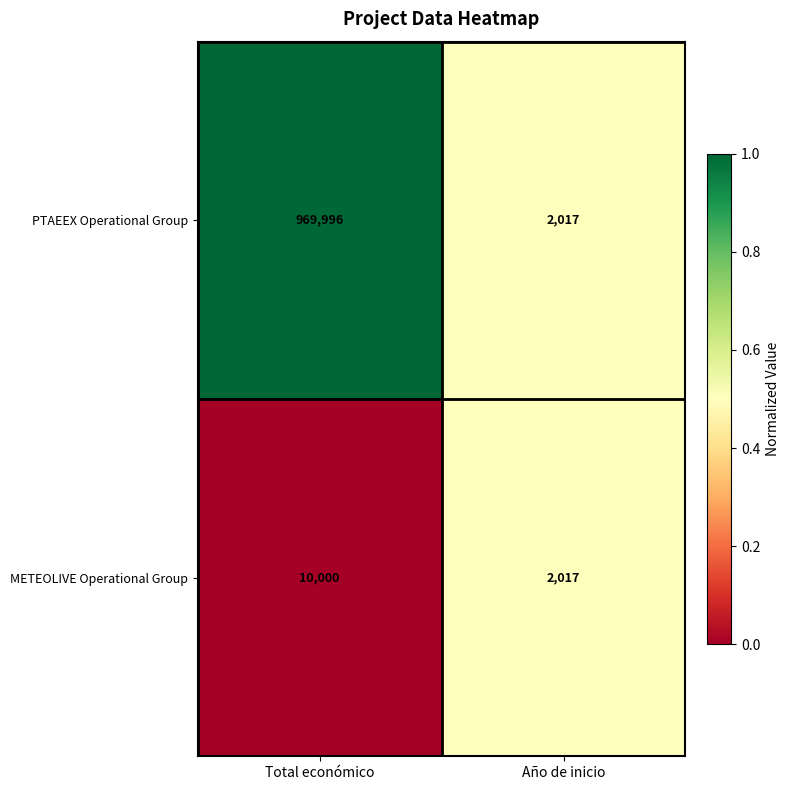

What is the total value across all series at Año de inicio?

4034